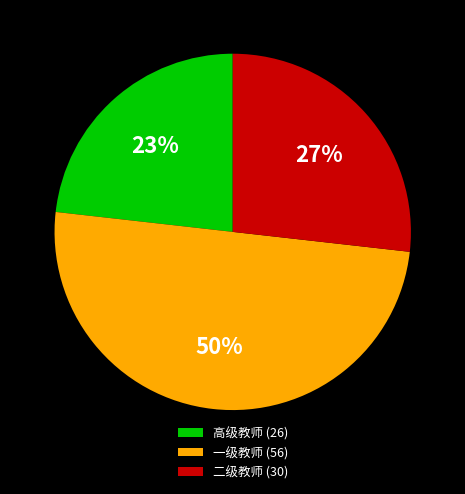

To the nearest percent, what is the difference between the largest and smallest slice percentages?

27%